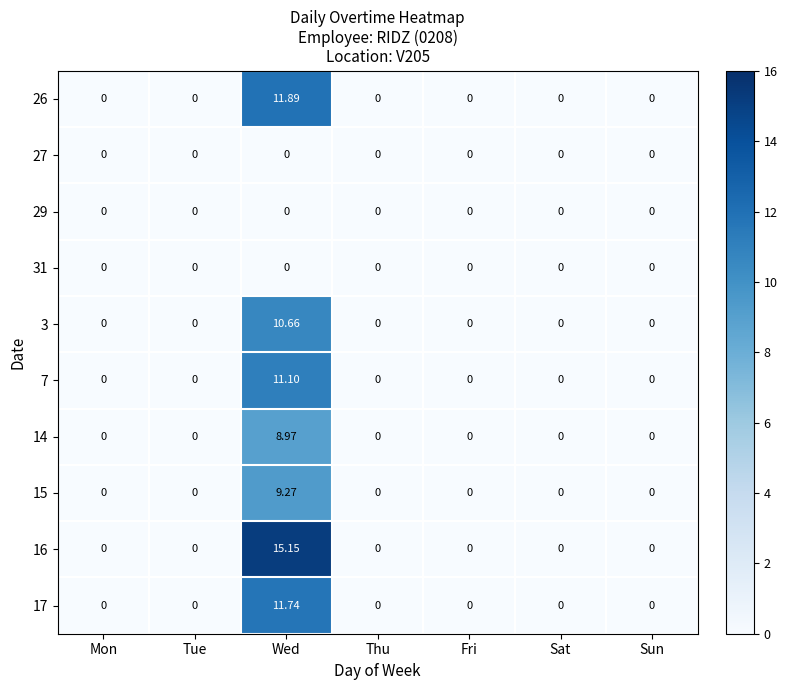

Which category has the highest value across all series?

Wed